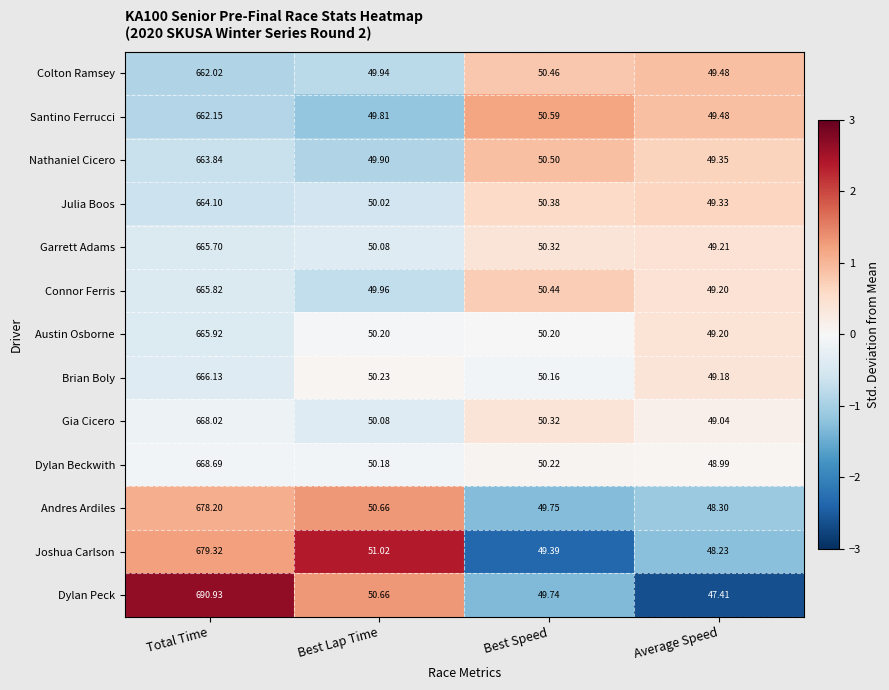

Count the number of categories in the chart.

4